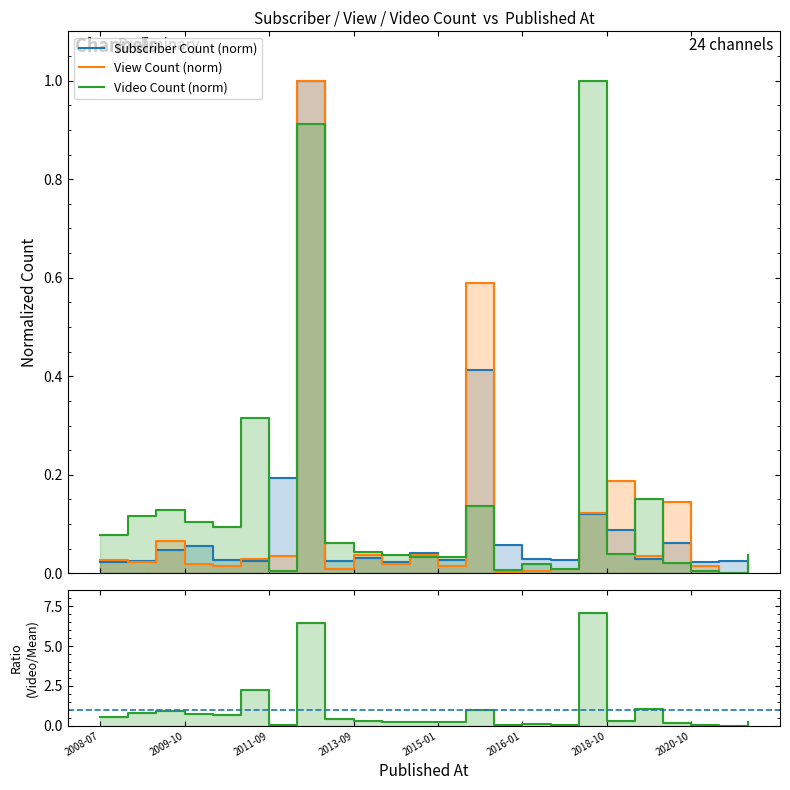

What position from the left is 2013-10-29?

11